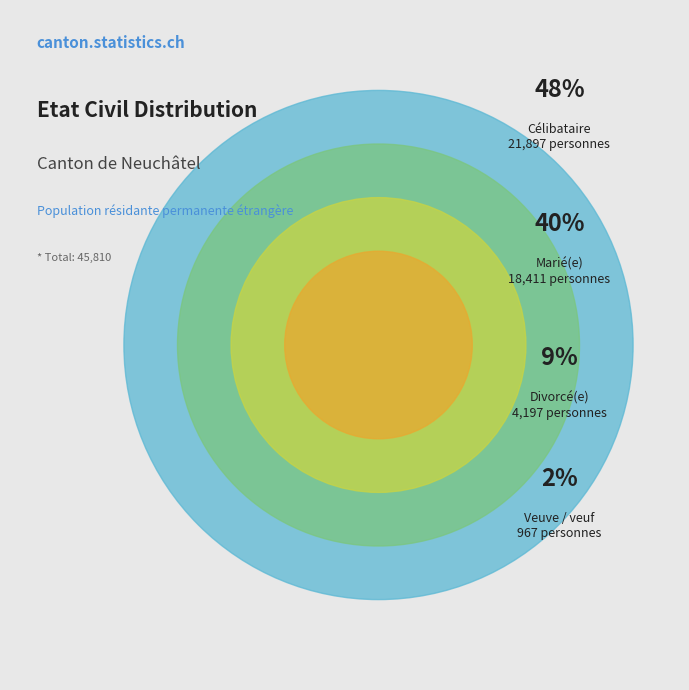

The Célibataire slice represents 54% of the pie. True or false?

False